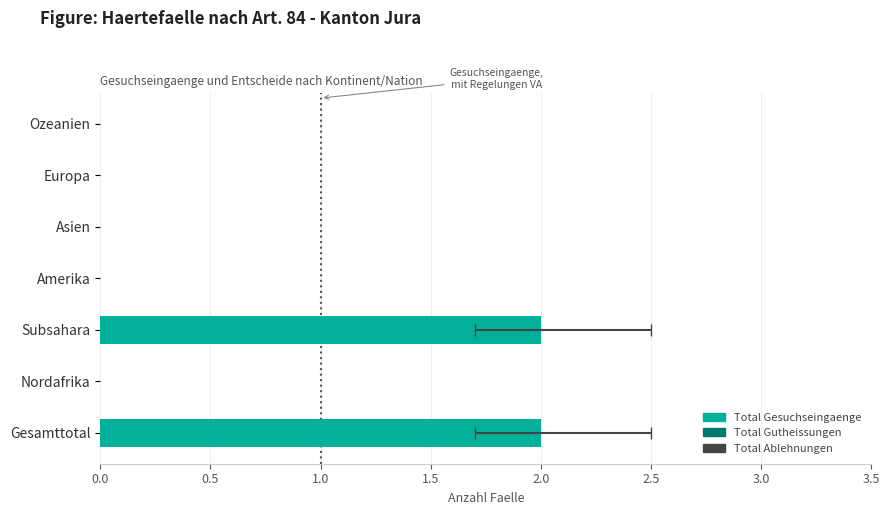

What is the difference between the maximum and minimum values in the Total Gesuchseingaenge series?

2.0